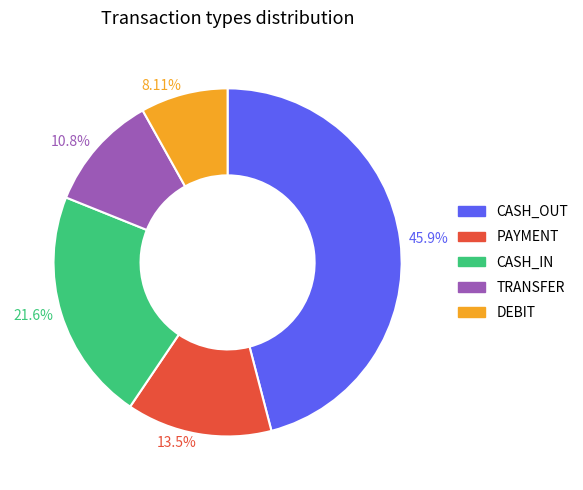

Does 10.8% represent more than half of the total?

No